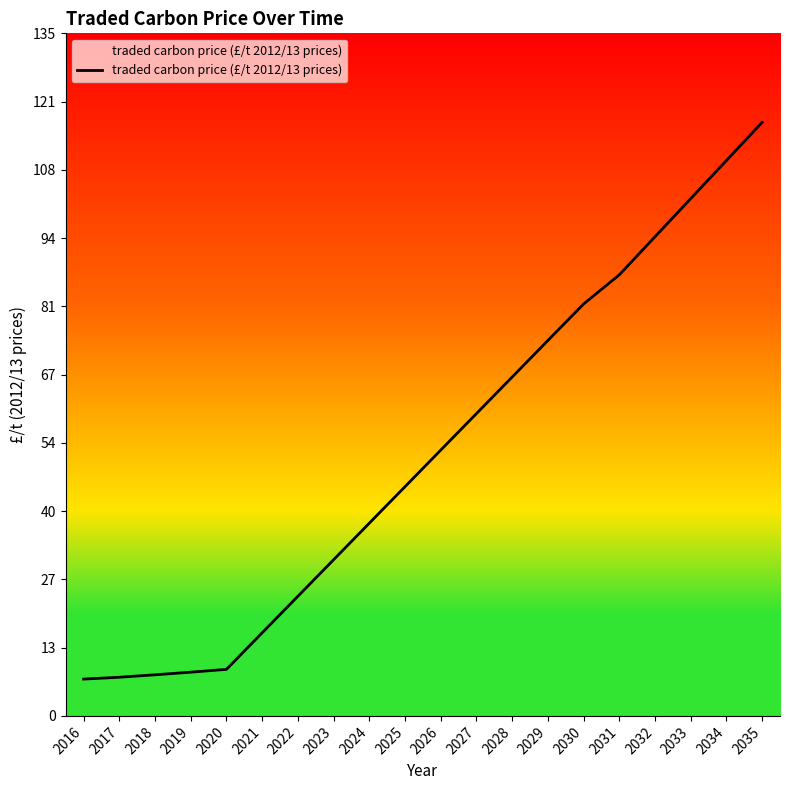

Which has a higher value, 2022 or 2026?

2026